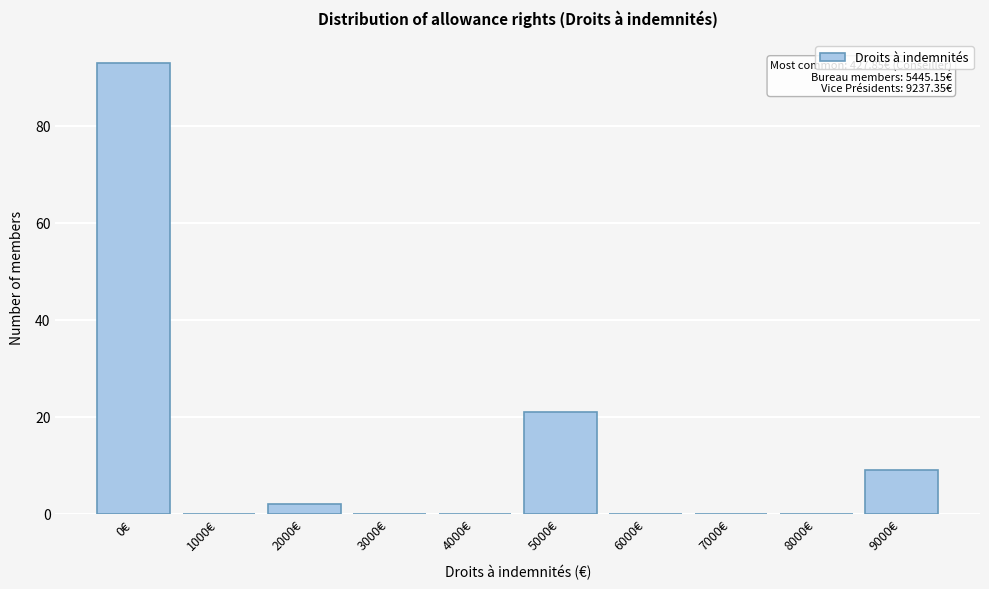

Reading right to left, extract all data points from this chart.

9000€=9	8000€=0	7000€=0	6000€=0	5000€=21	4000€=0	3000€=0	2000€=2	1000€=0	0€=93